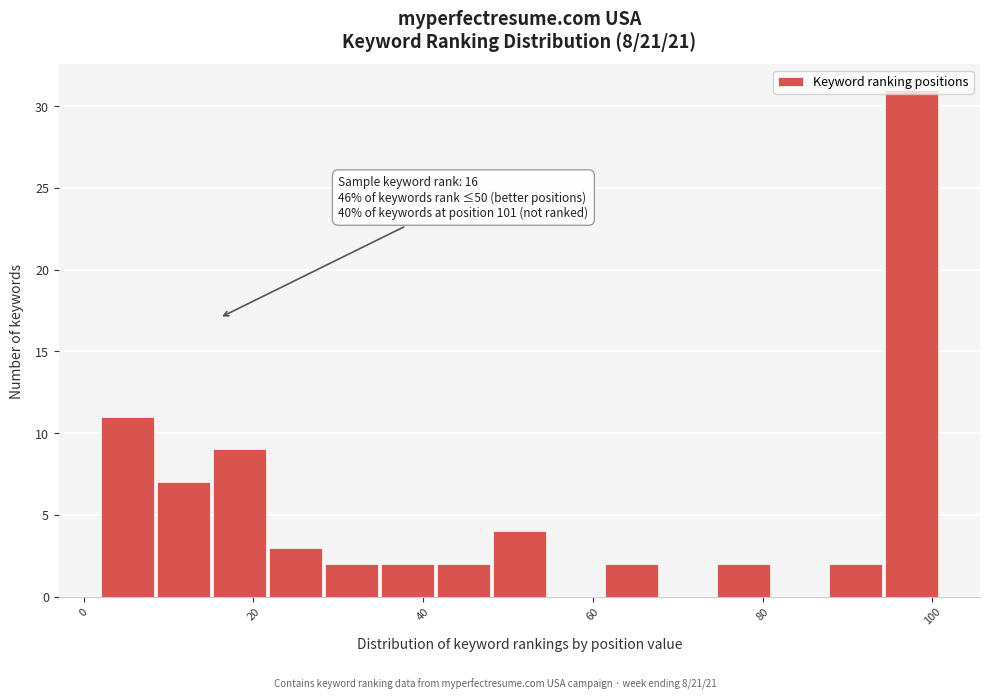

Around what value on the x-axis is the tallest bar? Give the approximate position of its centre, as read against the axis.

98